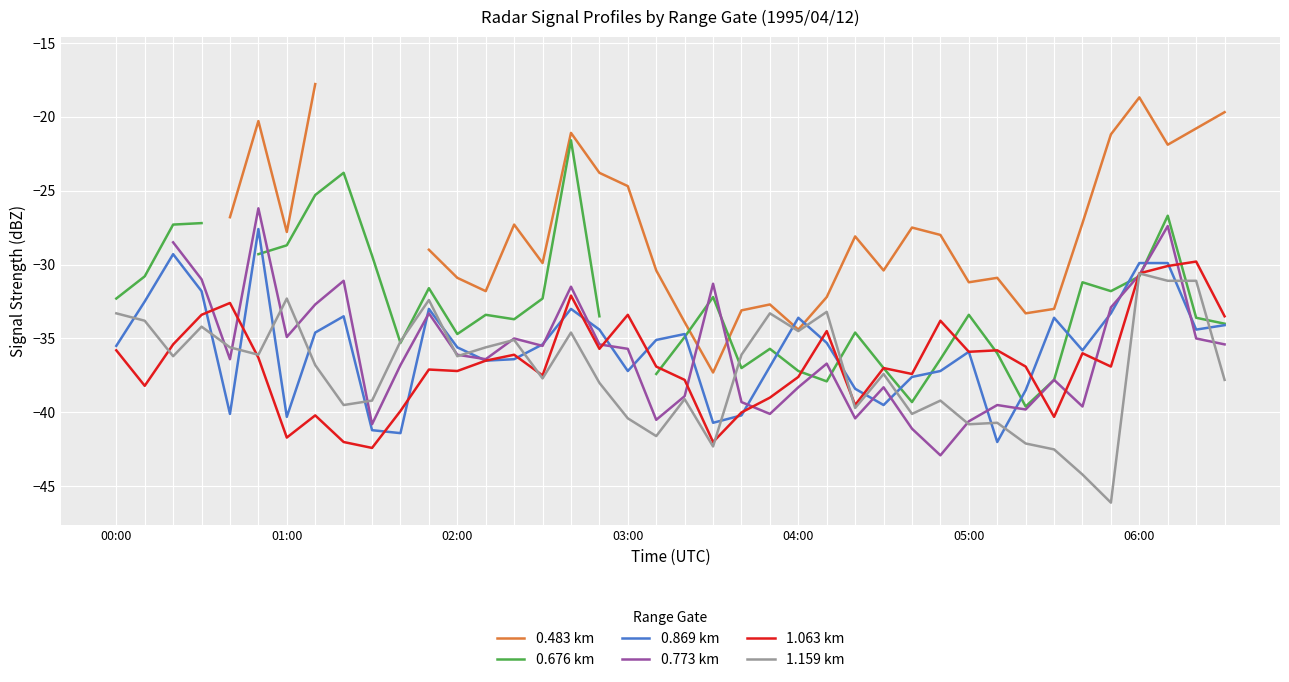

How many lines are shown in the chart?

6